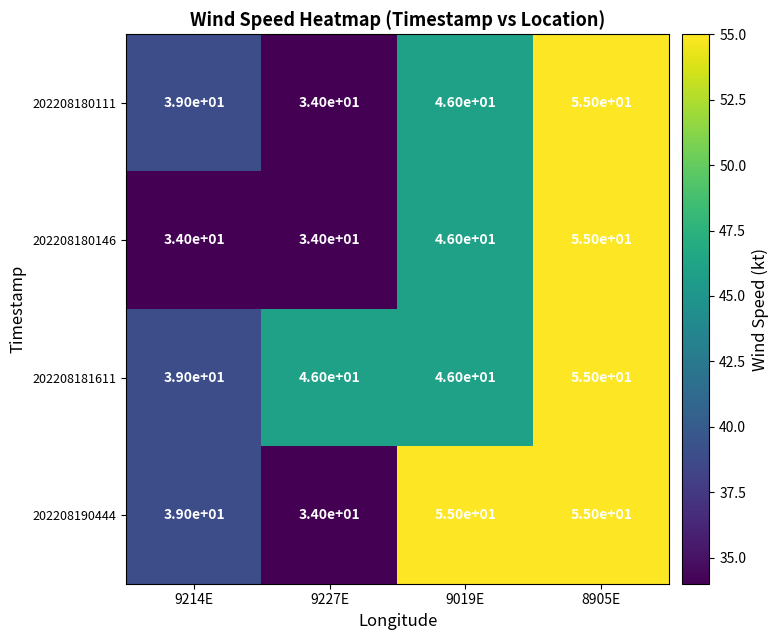

Count the number of categories in the chart.

4